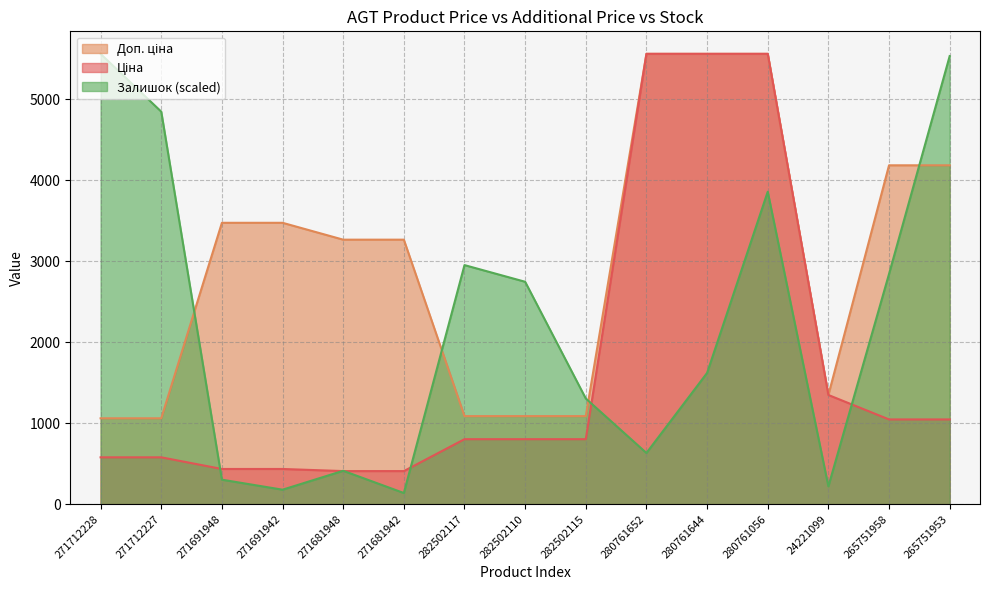

Rank the series at 280761652 from highest to lowest value.

Ціна, Доп. ціна, Залишок